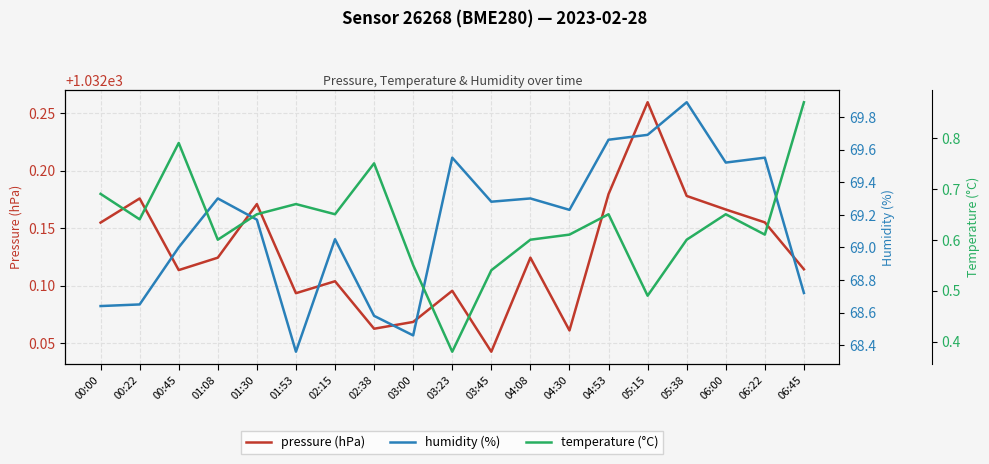

What are all the series names shown in the legend?

pressure (hPa), humidity (%), temperature (°C)